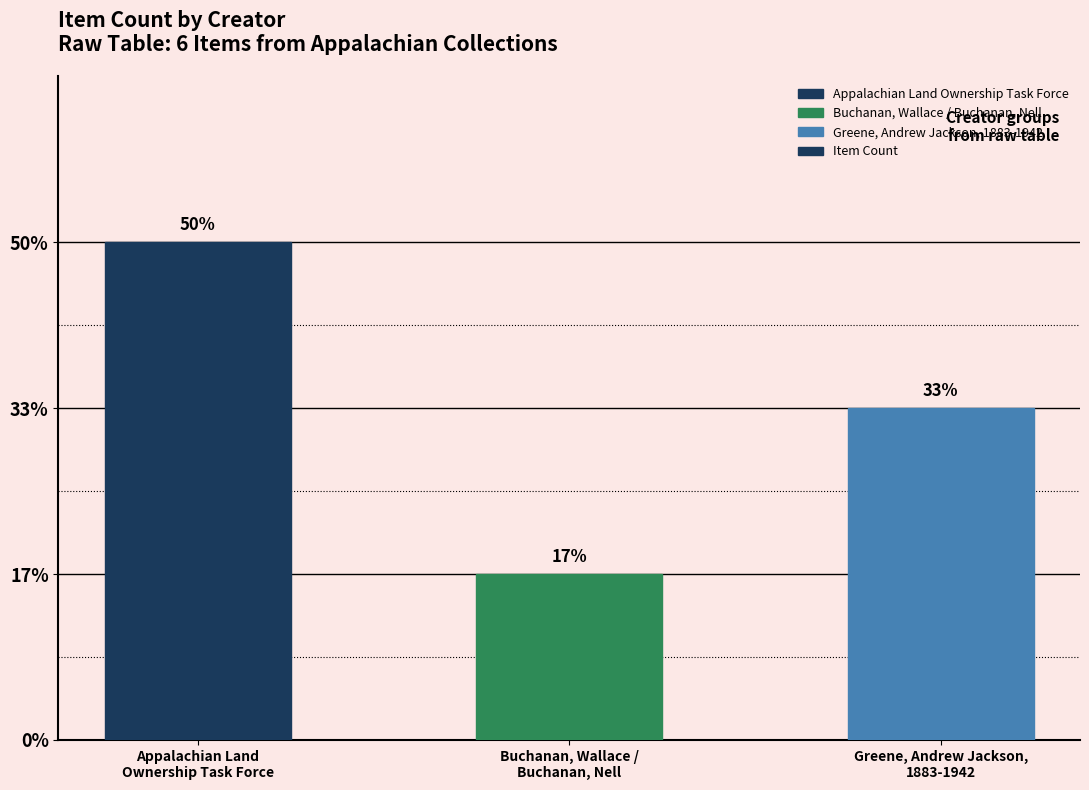

Rank the categories by value from highest to lowest.

Appalachian Land
Ownership Task Force, Greene, Andrew Jackson,
1883-1942, Buchanan, Wallace /
Buchanan, Nell